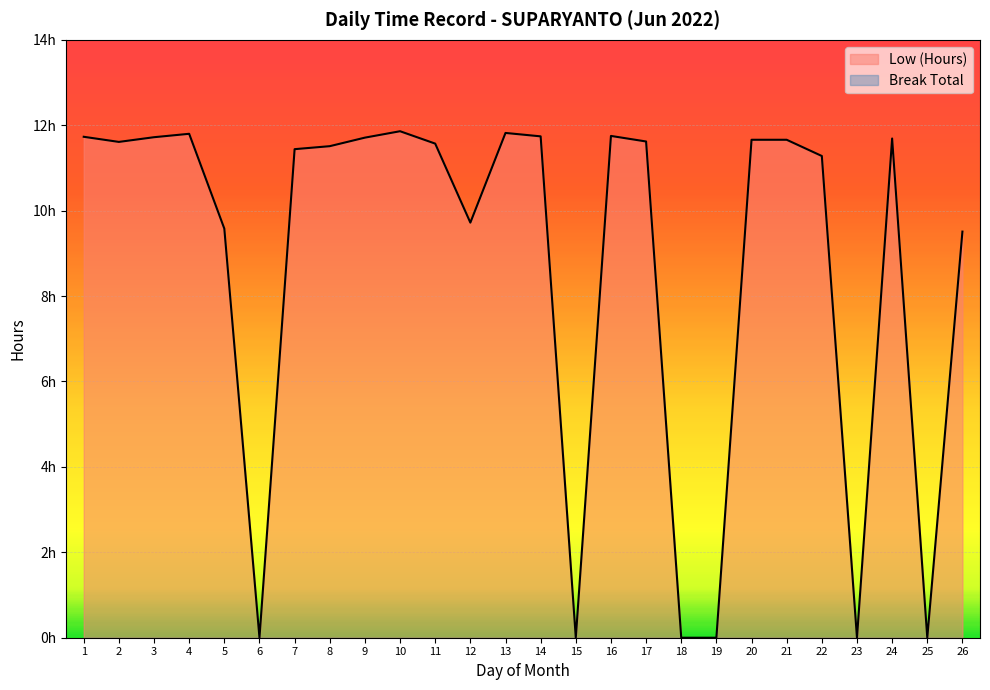

At which label does the data first exceed 11?

1